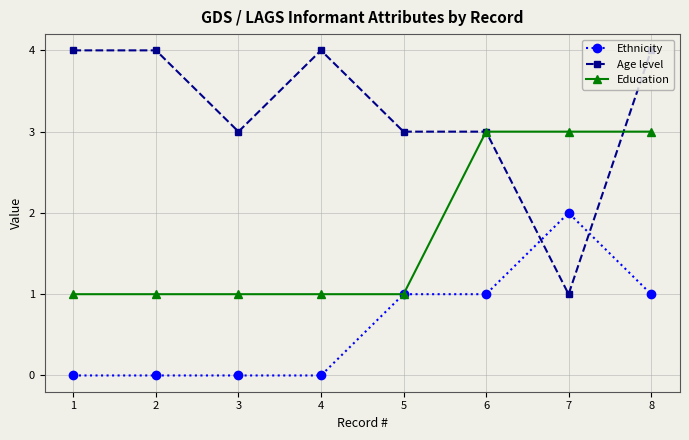

How many times do Age level and Ethnicity cross each other?

2